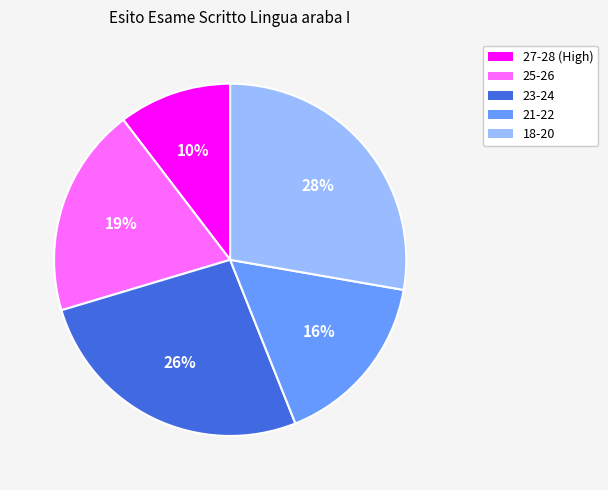

Which has a higher value, 21-22 or 18-20?

18-20